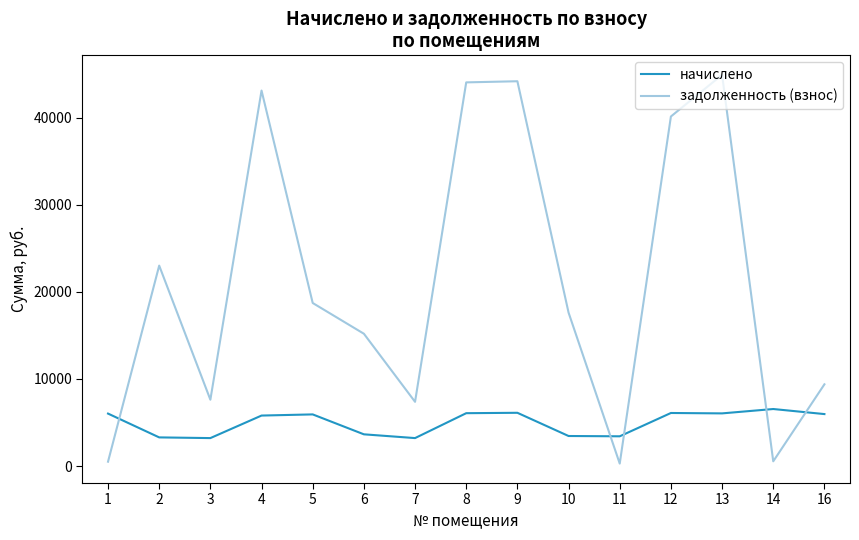

What is the difference between the second highest and second lowest values in the задолженность (взнос) series?

43670.3